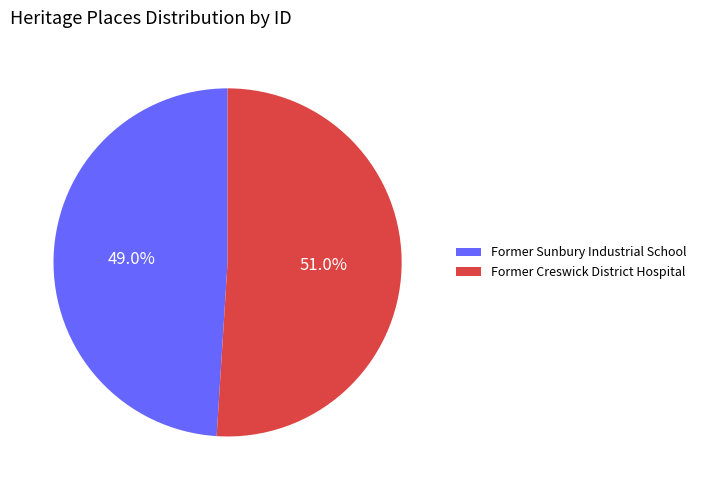

Which has a higher value, Former Sunbury Industrial School or Former Creswick District Hospital?

Former Creswick District Hospital